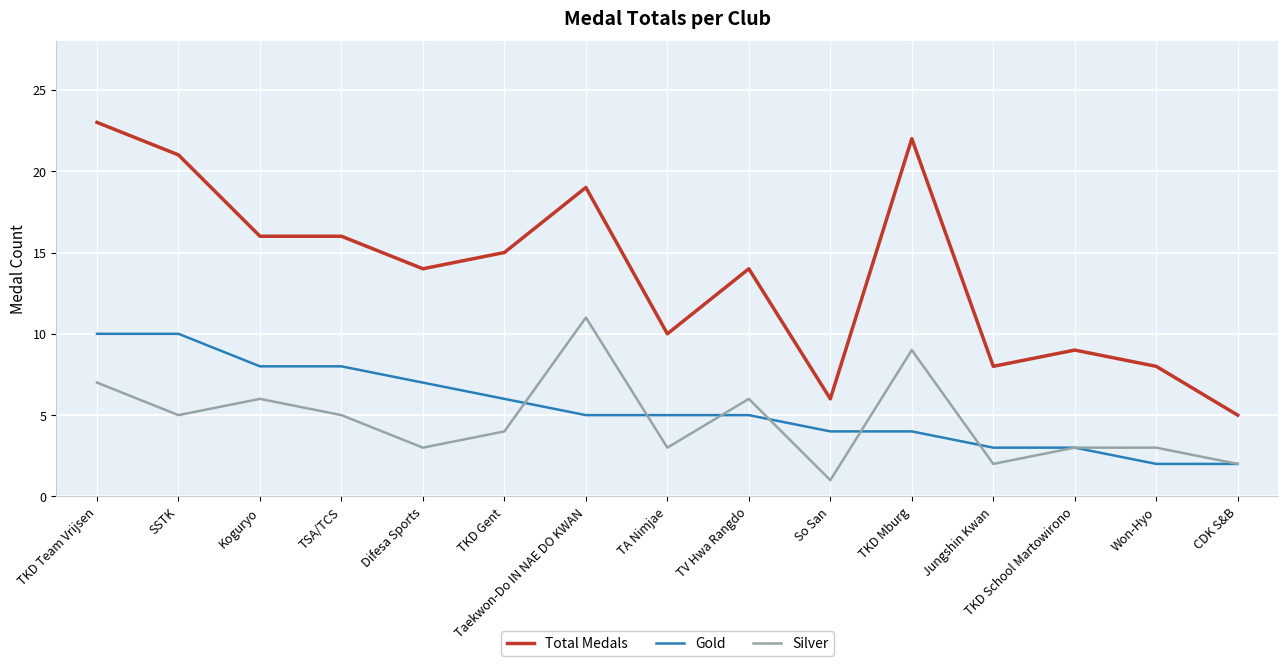

Which series has the widest spread of values?

Total Medals